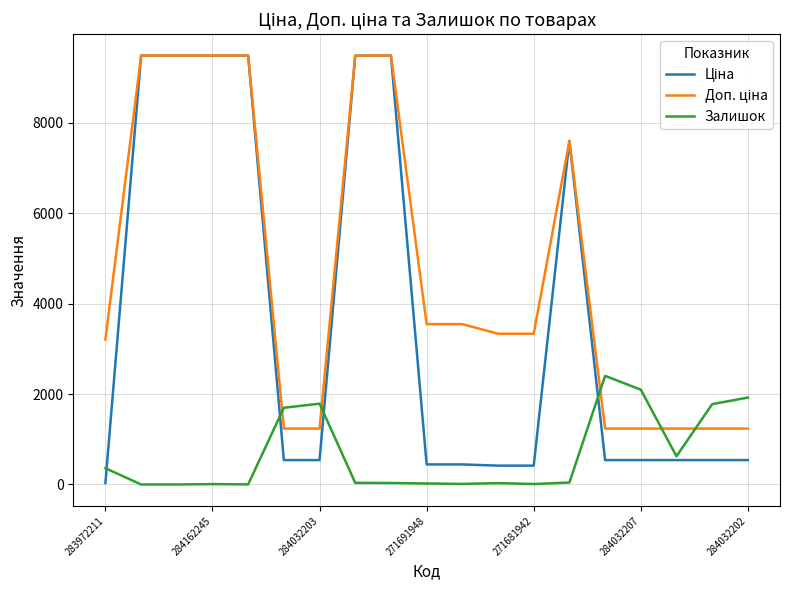

What is the maximum value shown in the chart?

9480.1